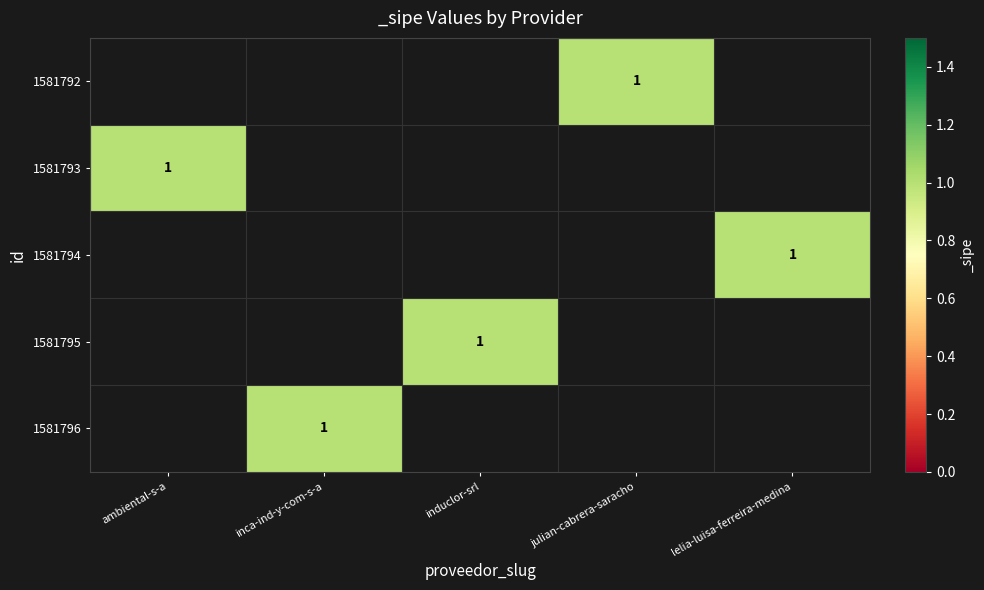

List the labels in order of 1581793 value, smallest first.

ambiental-s-a, inca-ind-y-com-s-a, induclor-srl, julian-cabrera-saracho, lelia-luisa-ferreira-medina